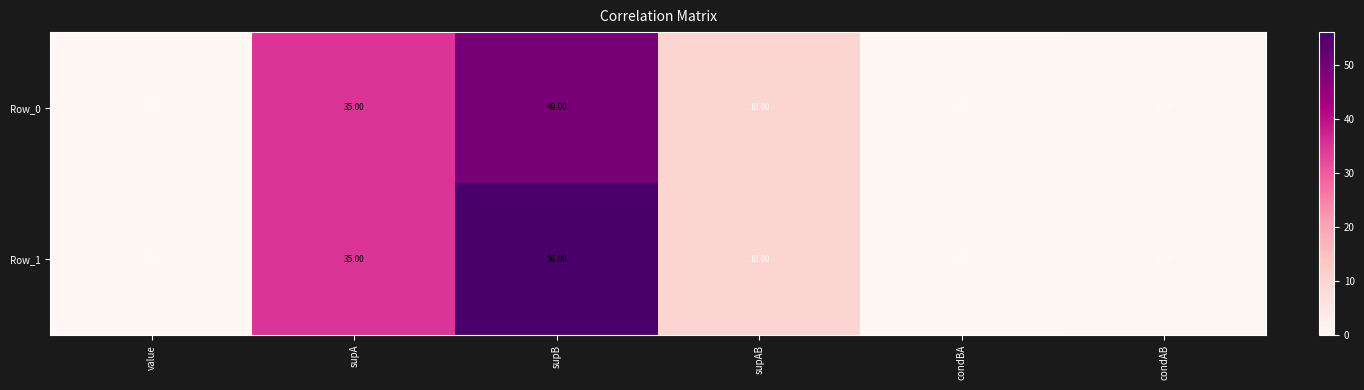

Which category has the lowest value across all series?

value